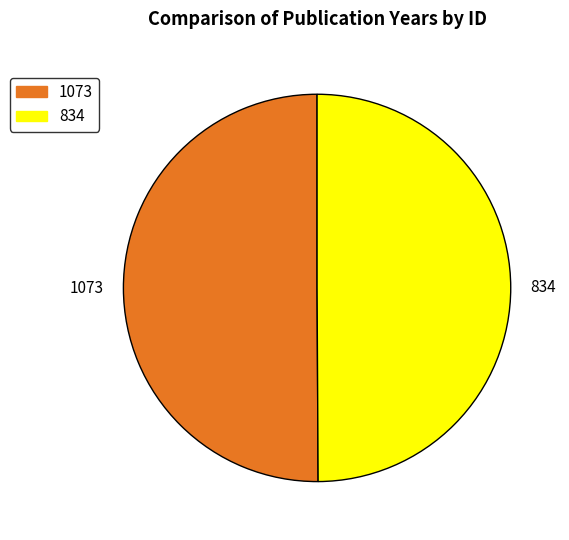

The 834 slice represents 40% of the pie. True or false?

False